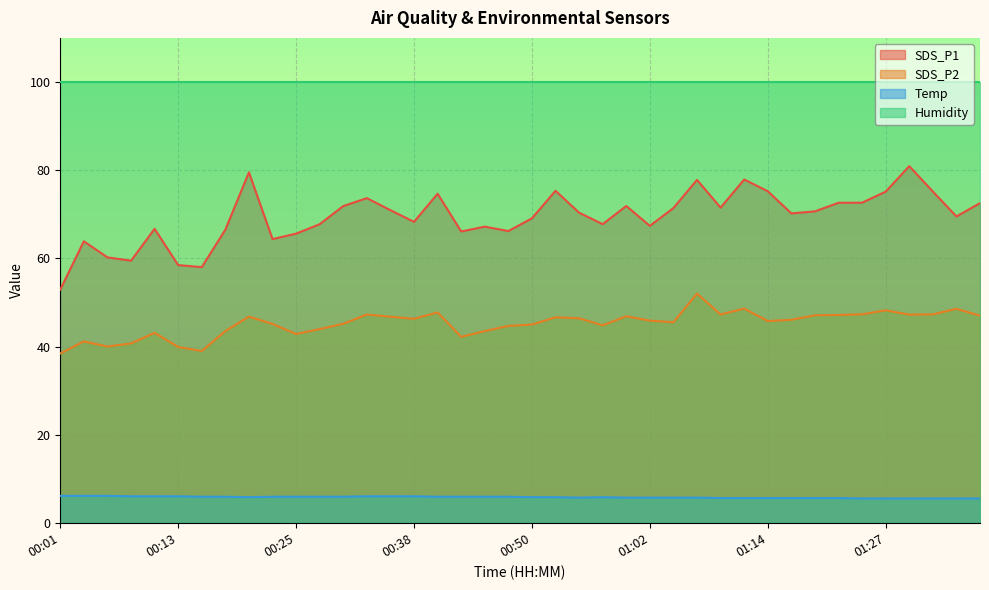

How many interior local peaks does the SDS_P1 series have?

11